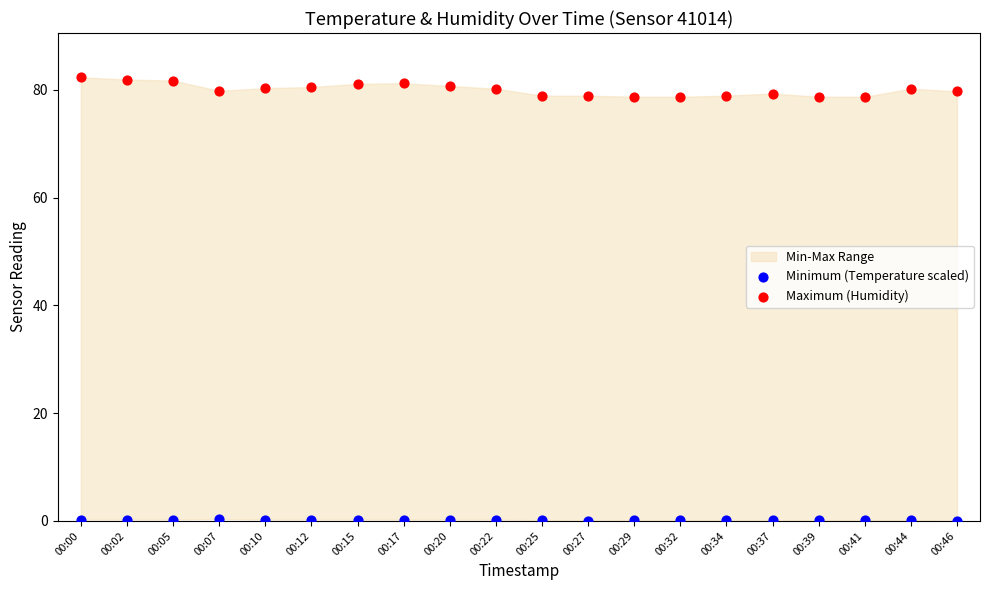

Which series reaches the maximum Y coordinate?

Maximum (Humidity)